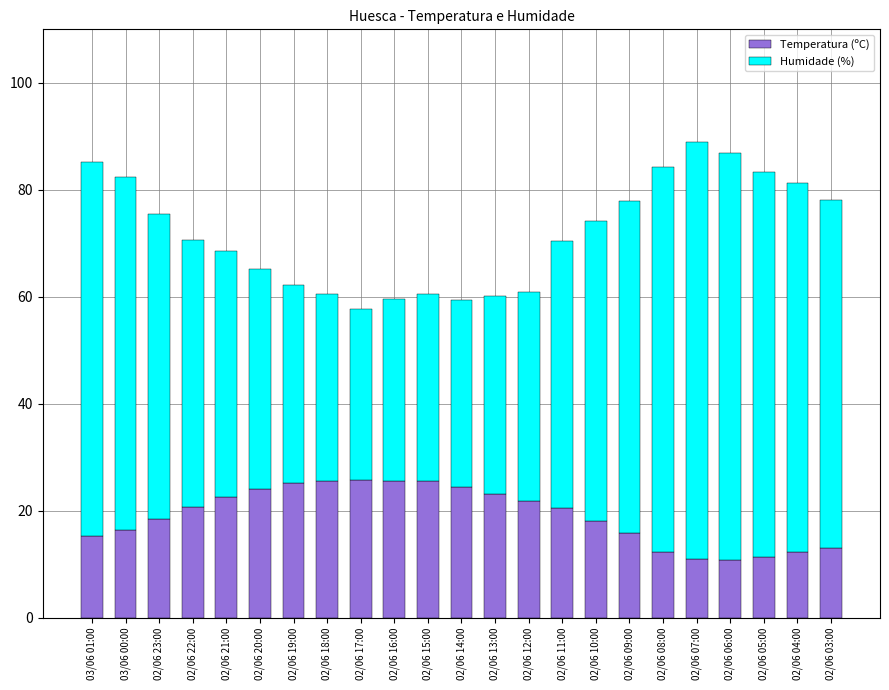

At which category is the sum across all series the highest?

02/06 07:00